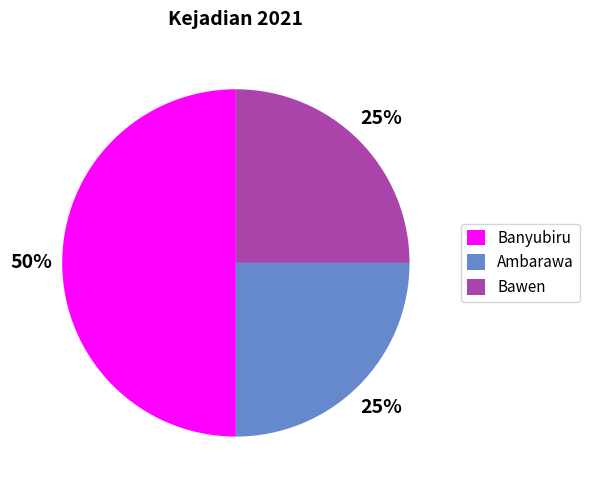

Which category has the biggest portion of the pie?

Banyubiru